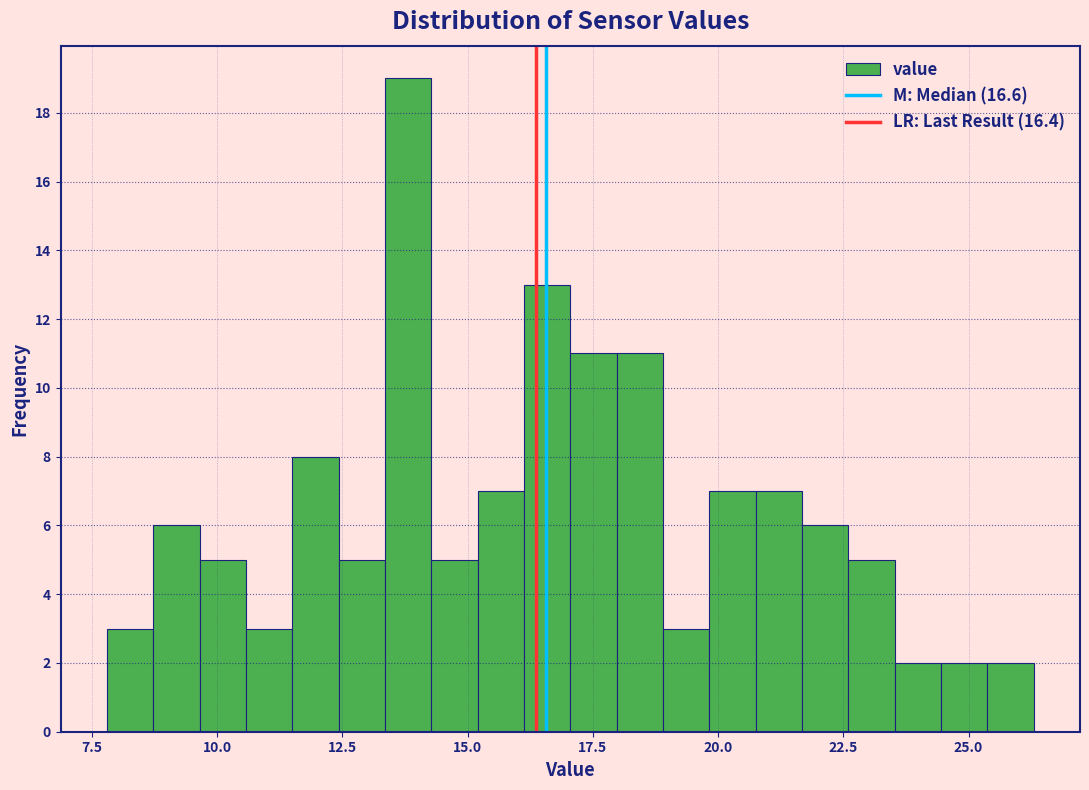

Around what value on the x-axis is the tallest bar? Give the approximate position of its centre, as read against the axis.

14.0